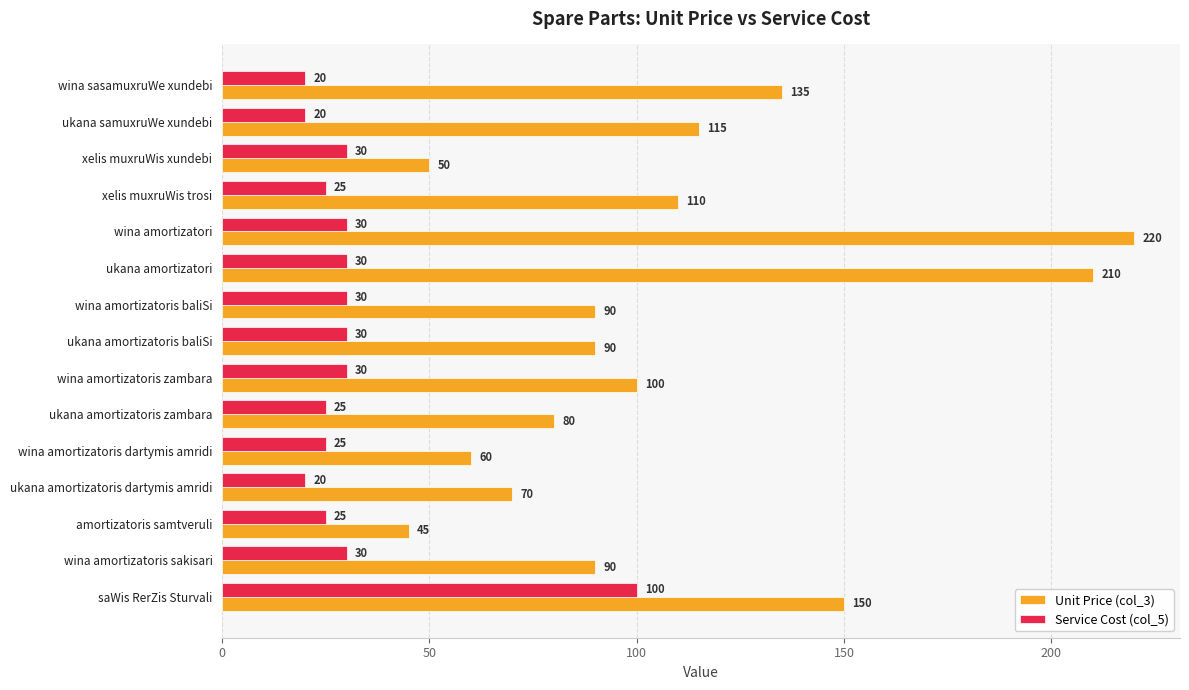

Rank the series at ukana amortizatoris dartymis amridi from highest to lowest value.

Unit Price (col_3), Service Cost (col_5)